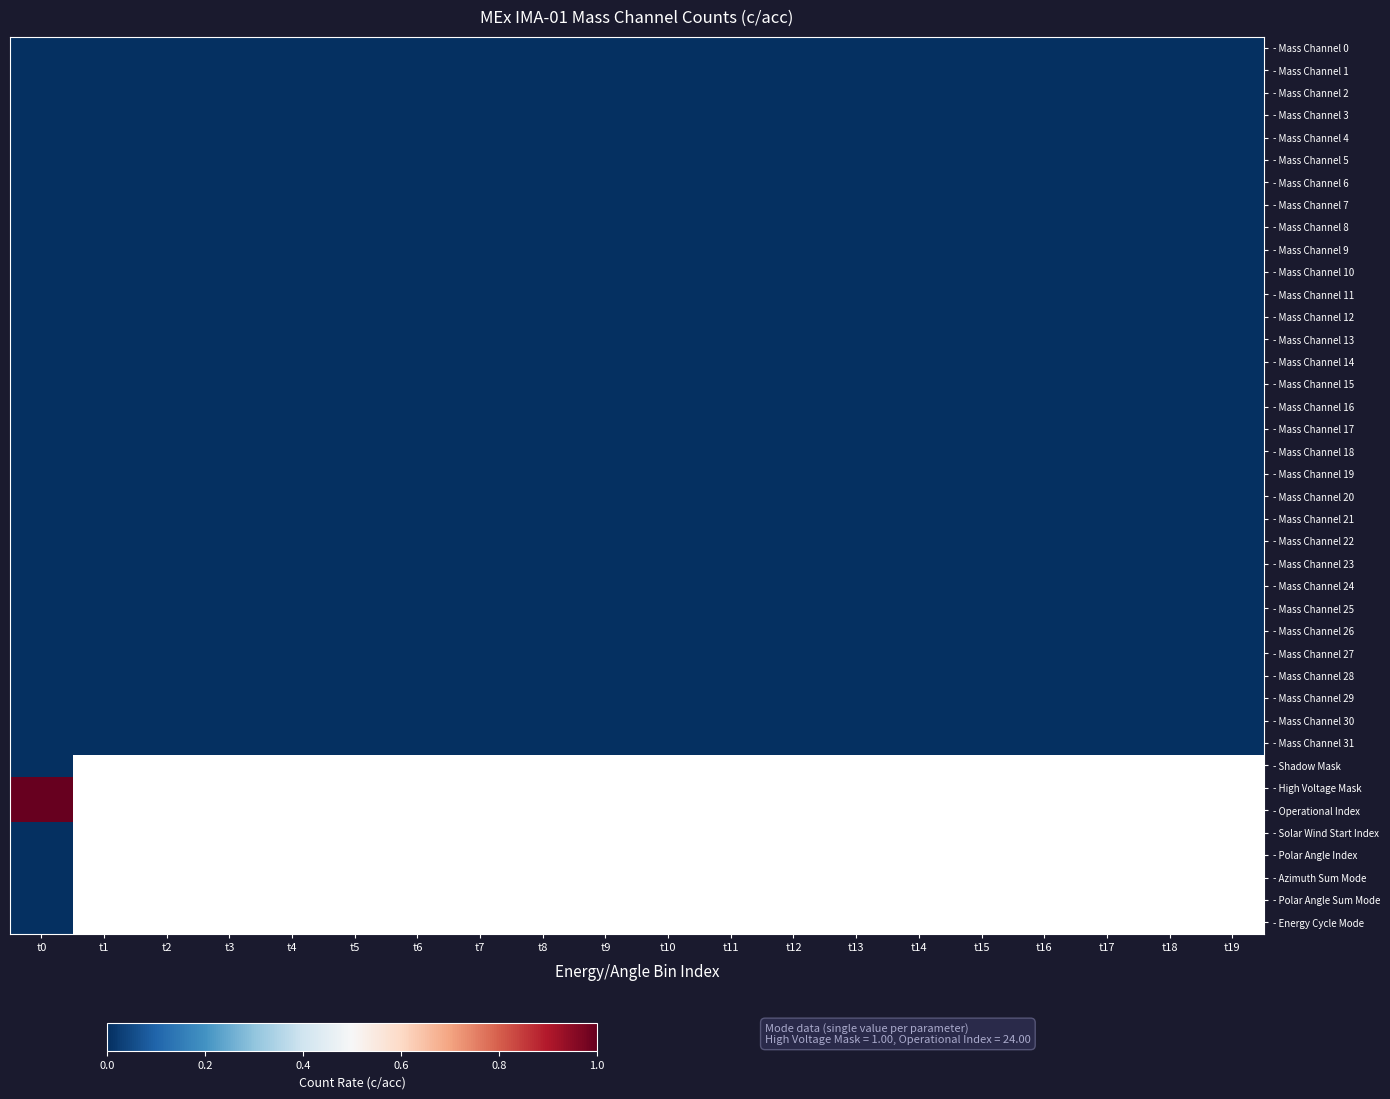

The value of - Mass Channel 29 at t13 is 0.0. True or false?

True